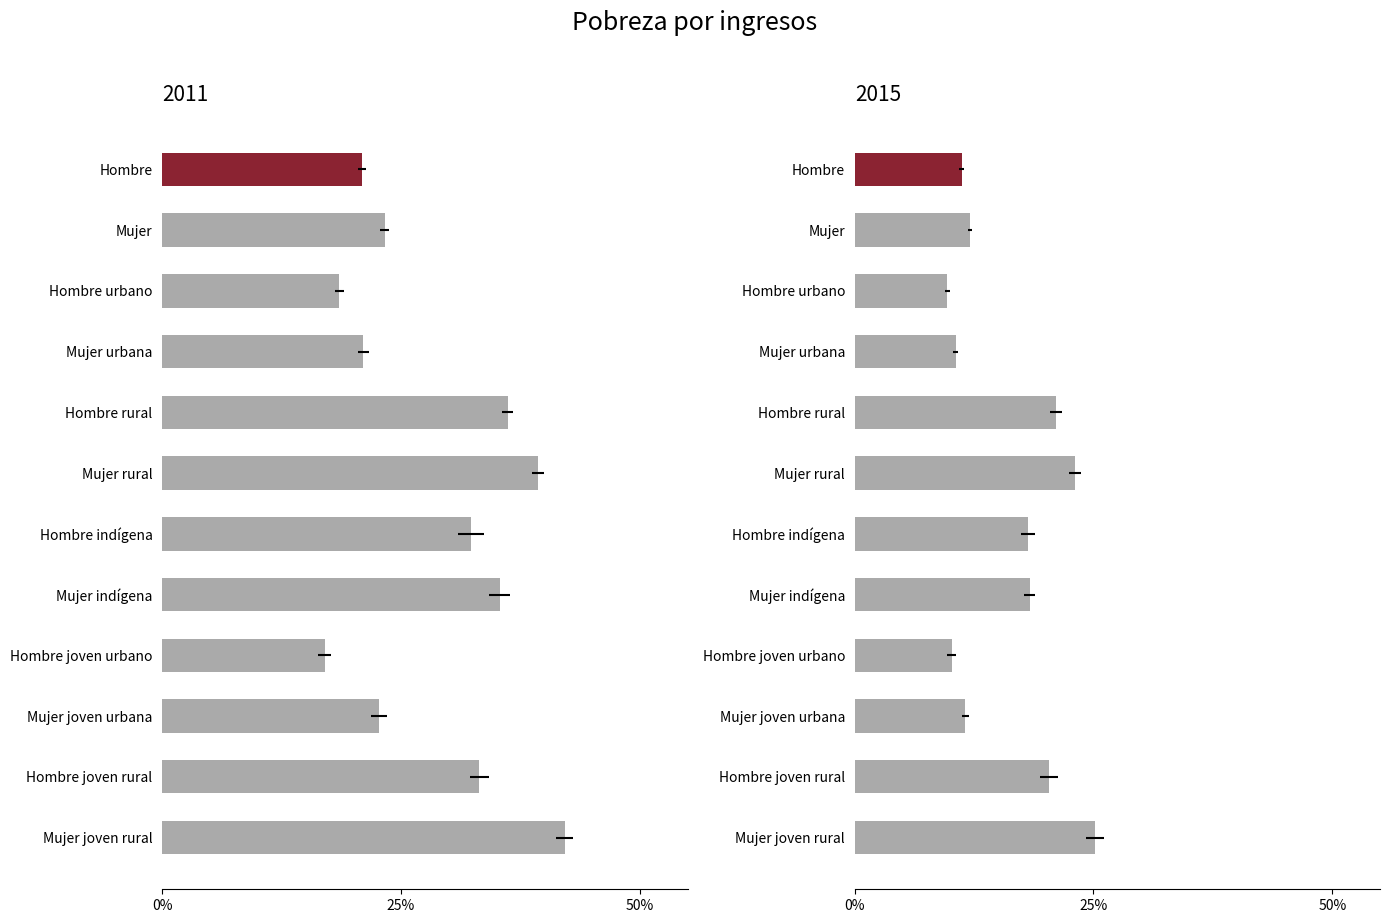

How many groups of bars are there?

12